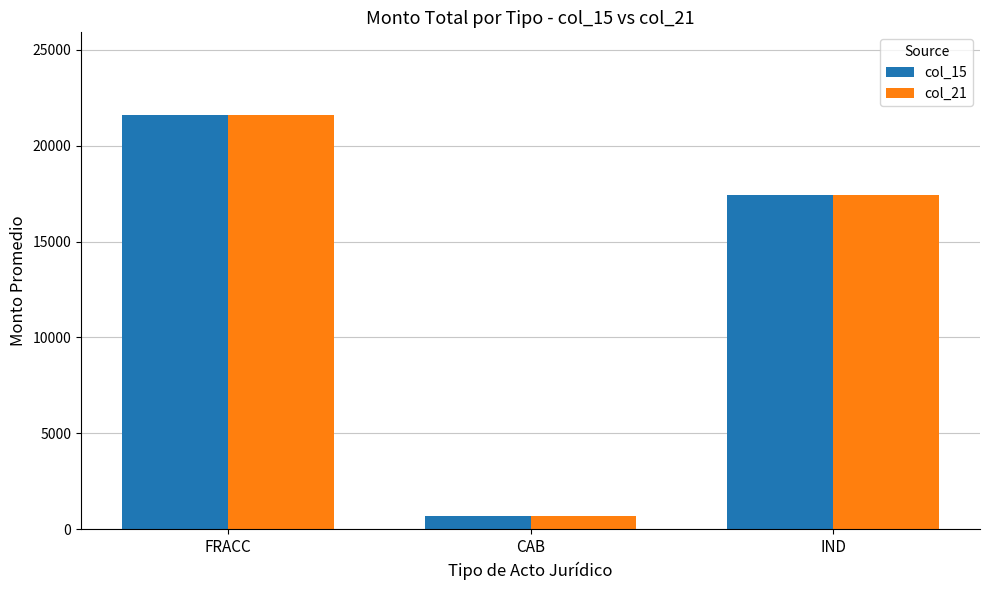

True or false: col_15 has a value of 3529.2 at IND.

False